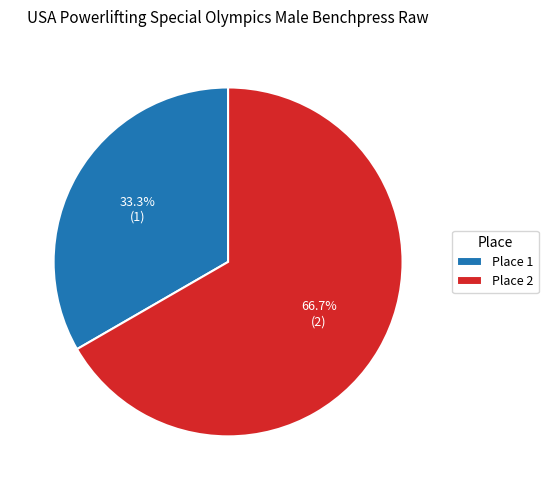

What is the majority slice?

Place 2